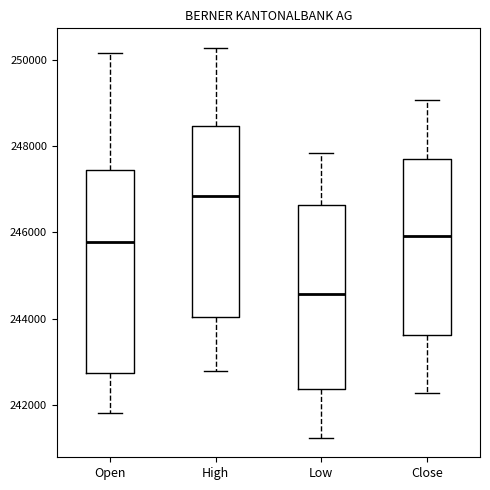

Reading left to right, transcribe this box plot: for each box, give where its median line is, the range the box spans, and where its two whiskers end, as read against the y-axis. The values are not printed on the chart, so give them approximately, as read against the axis.

Open: median 245800, box 242800 to 247400, whiskers 241800 to 250200
High: median 246800, box 244000 to 248400, whiskers 242800 to 250200
Low: median 244600, box 242400 to 246600, whiskers 241200 to 247800
Close: median 246000, box 243600 to 247600, whiskers 242200 to 249000